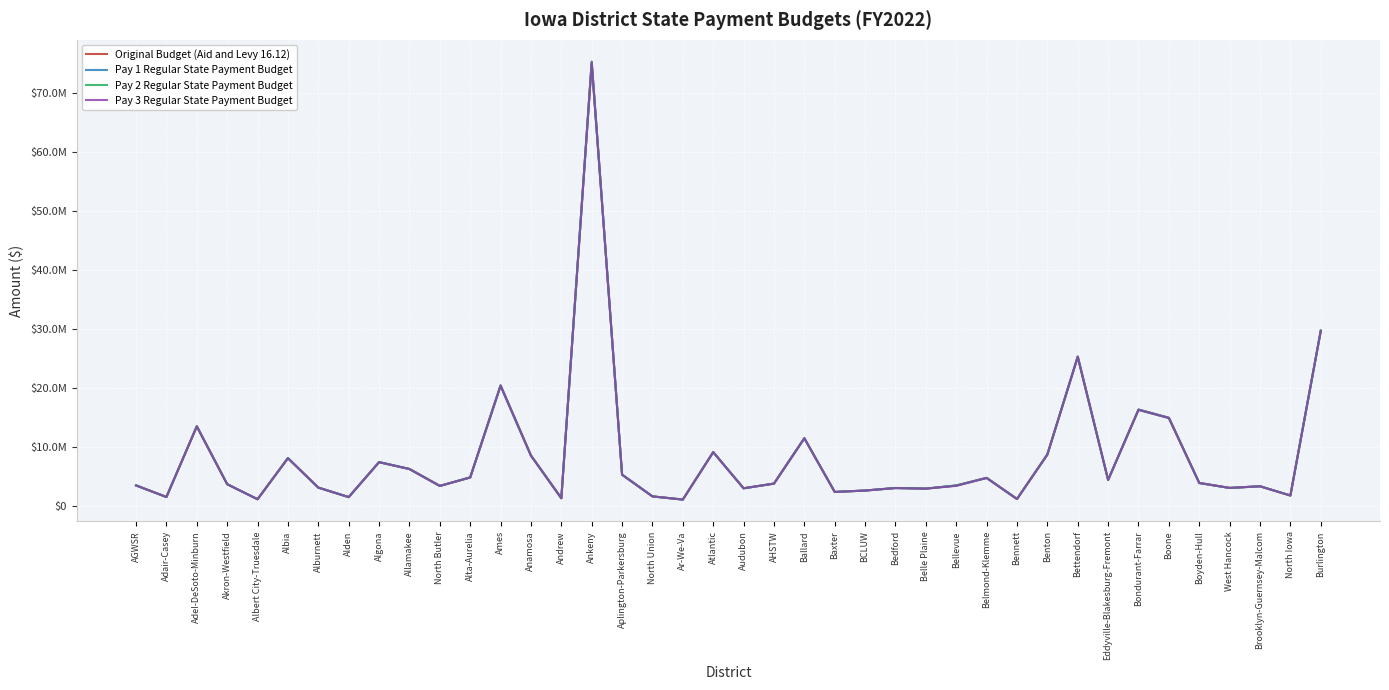

Is it true that Pay 2 Regular State Payment Budget equals 3041557 at West Hancock?

True